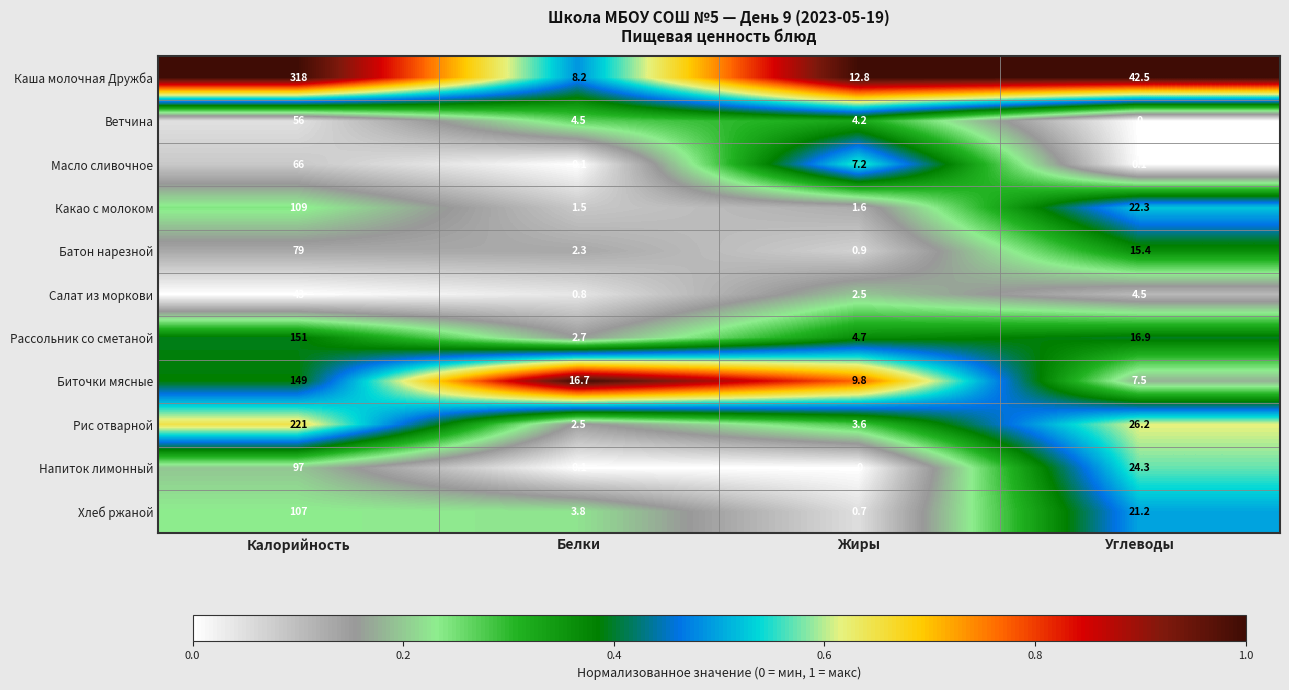

Which category has the lowest value in the Хлеб ржаной series?

Жиры